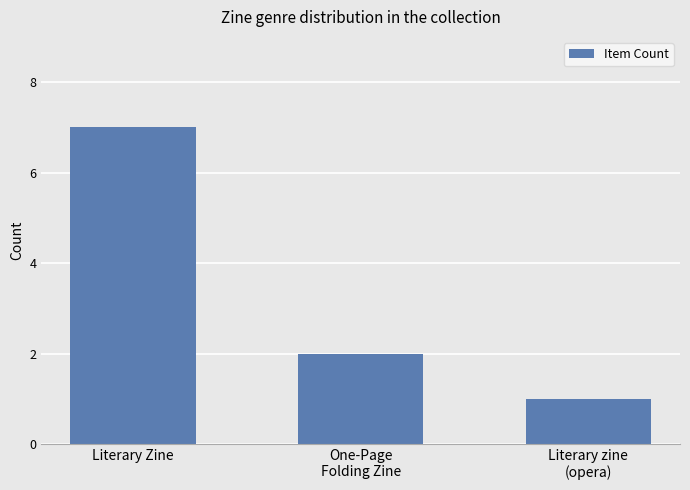

The value at Literary zine
(opera) is 0. True or false?

False